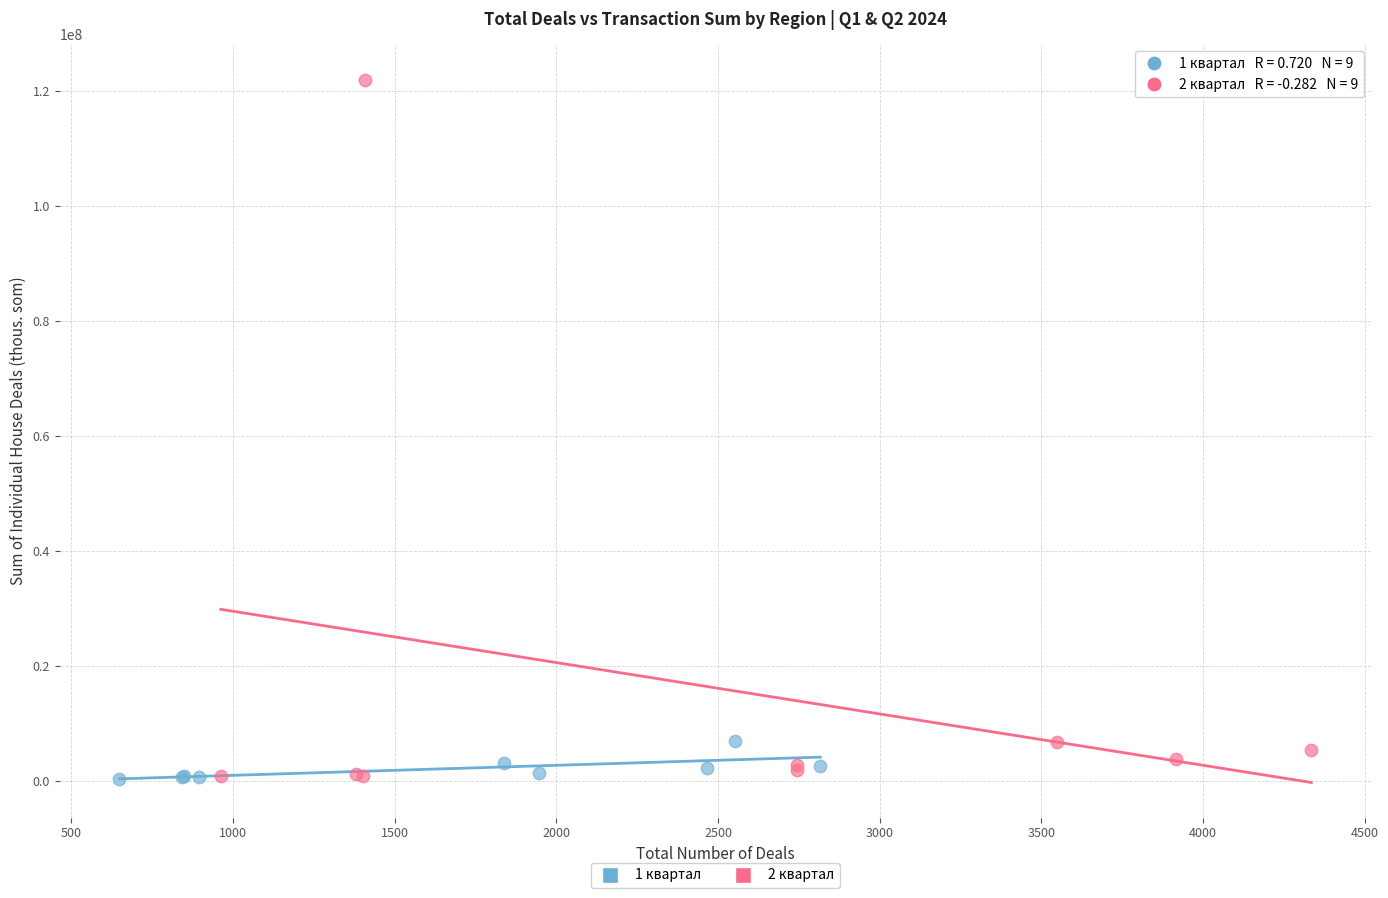

Which series contains the highest Y value?

2 квартал